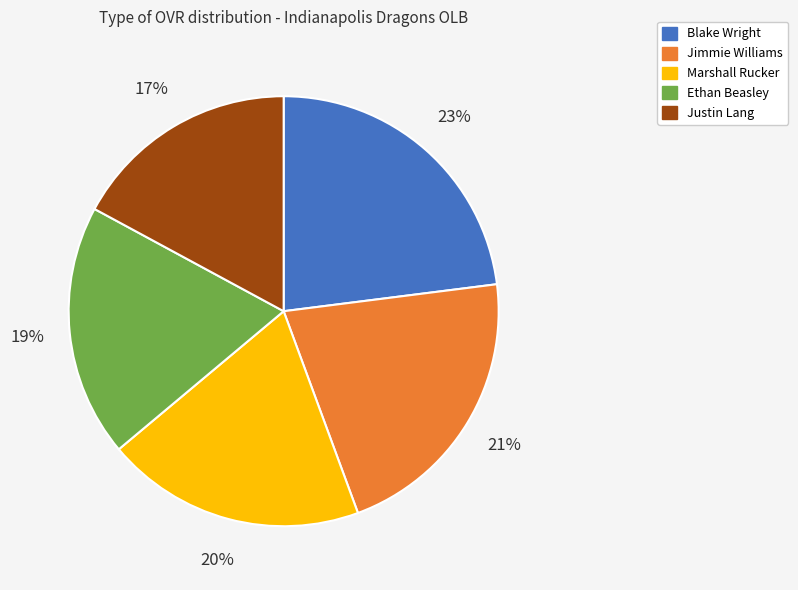

Which slice is the largest?

Blake Wright